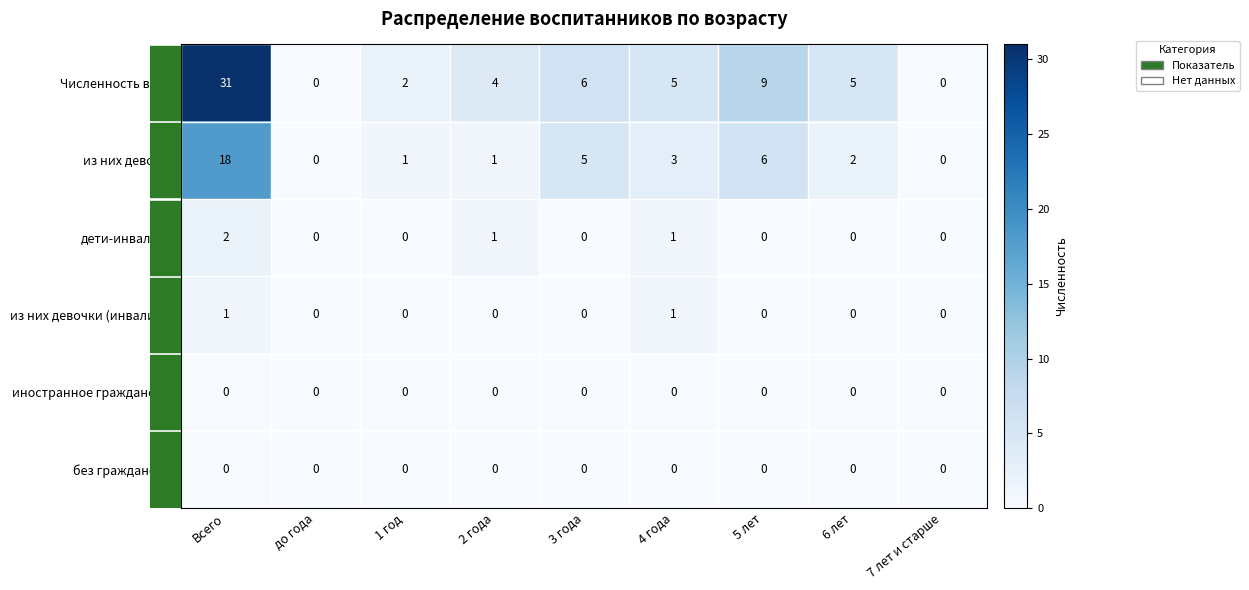

The дети-инвалиды series shows 1 at 5 лет. True or false?

False